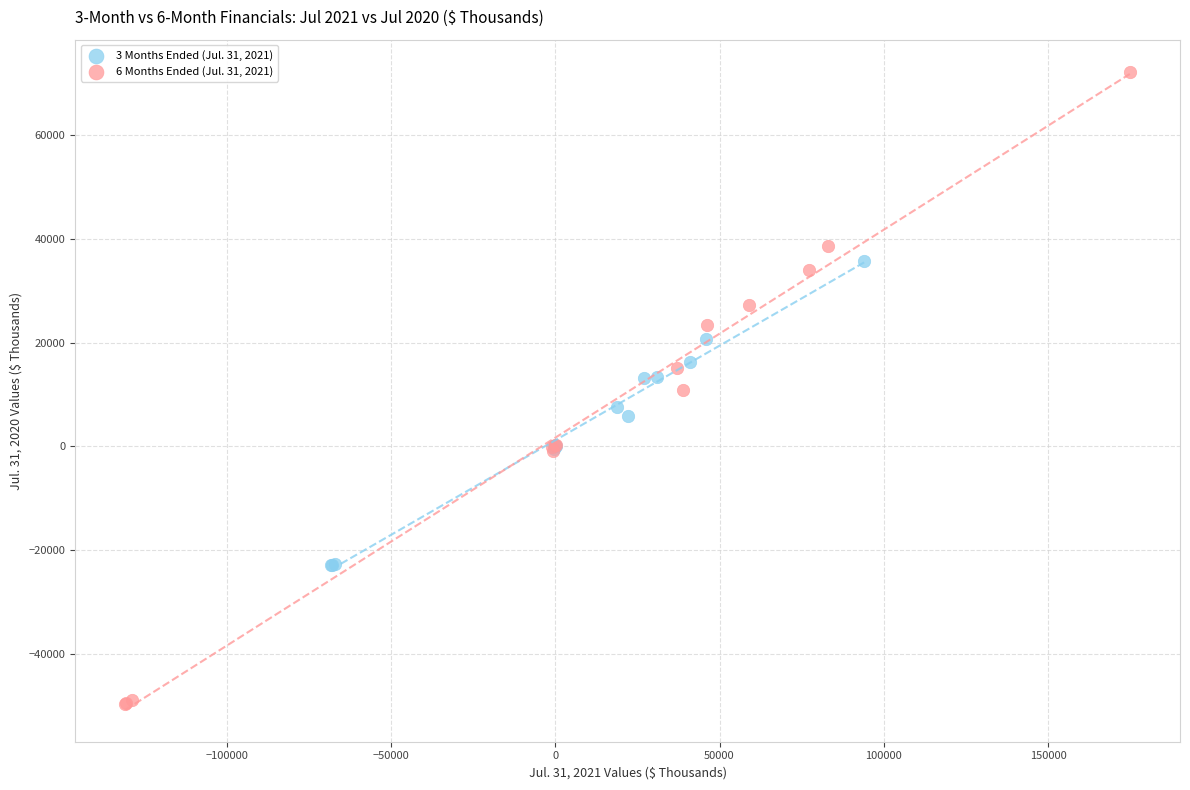

Which series has the largest Y range (max minus min)?

6 Months Ended (Jul. 31, 2021)